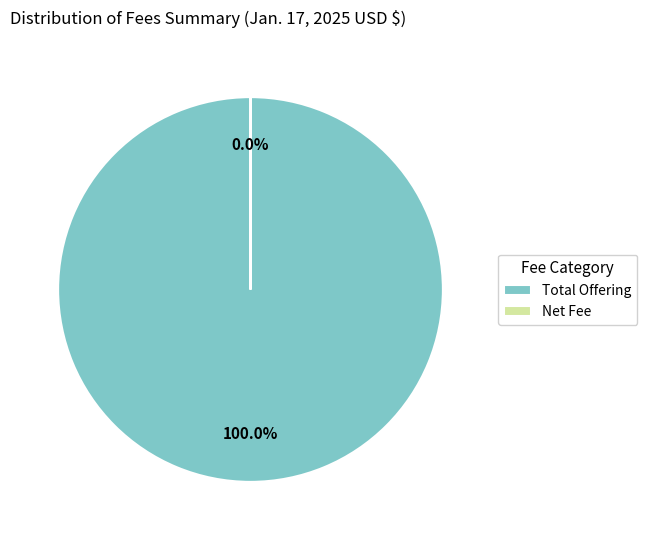

To the nearest percent, what percentage of the pie is Total Offering?

100%